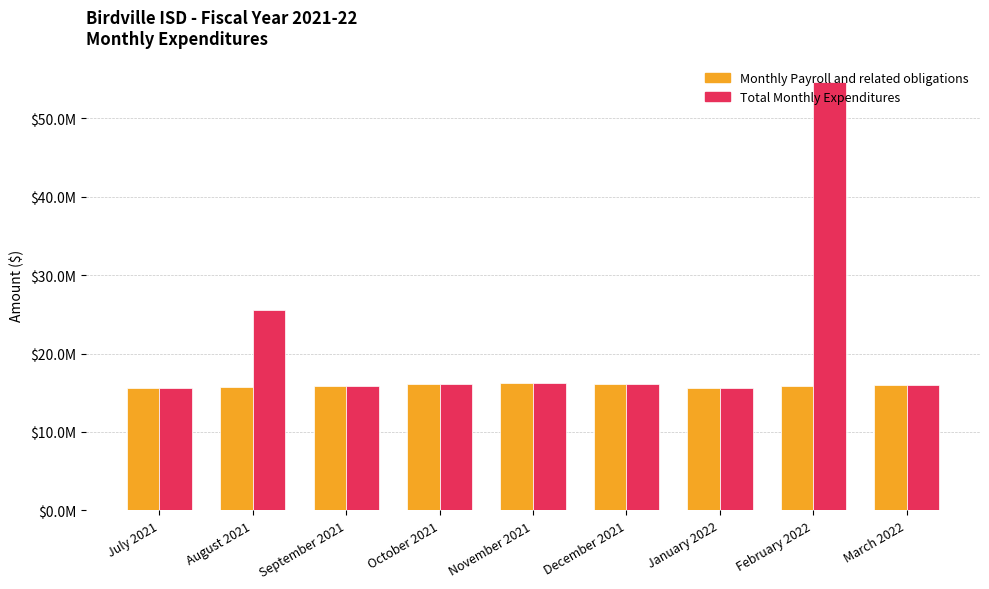

At which label is Total Monthly Expenditures closest to 35107458?

August 2021